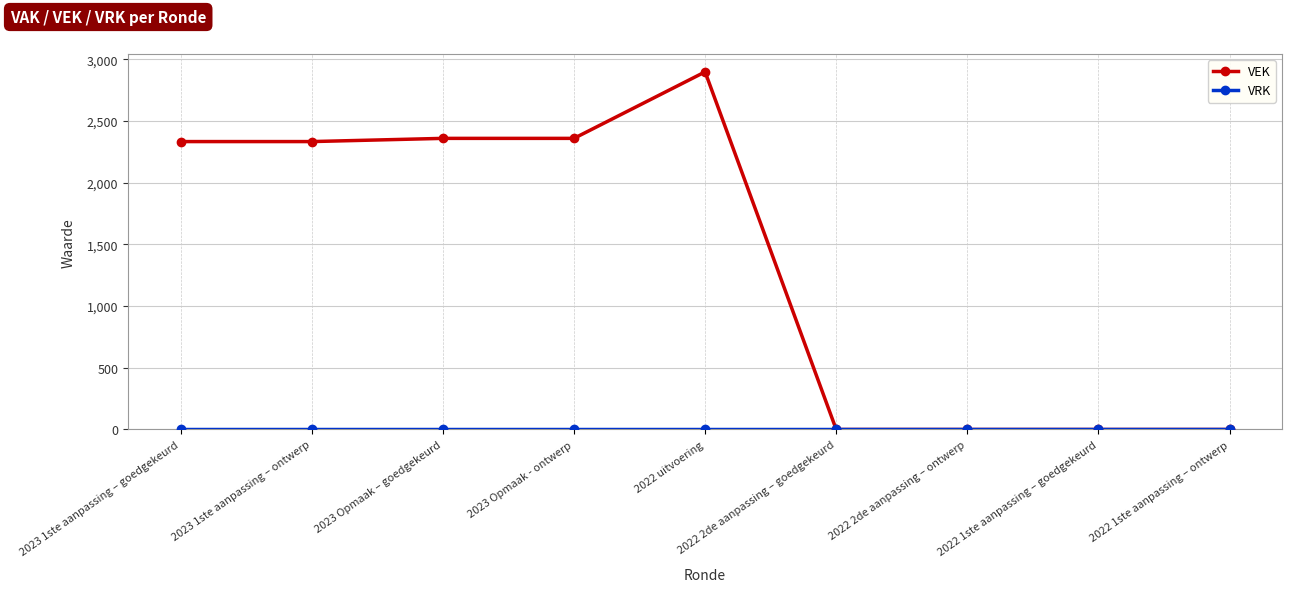

What is the label of the 2nd point from the left?

2023 1ste aanpassing – ontwerp